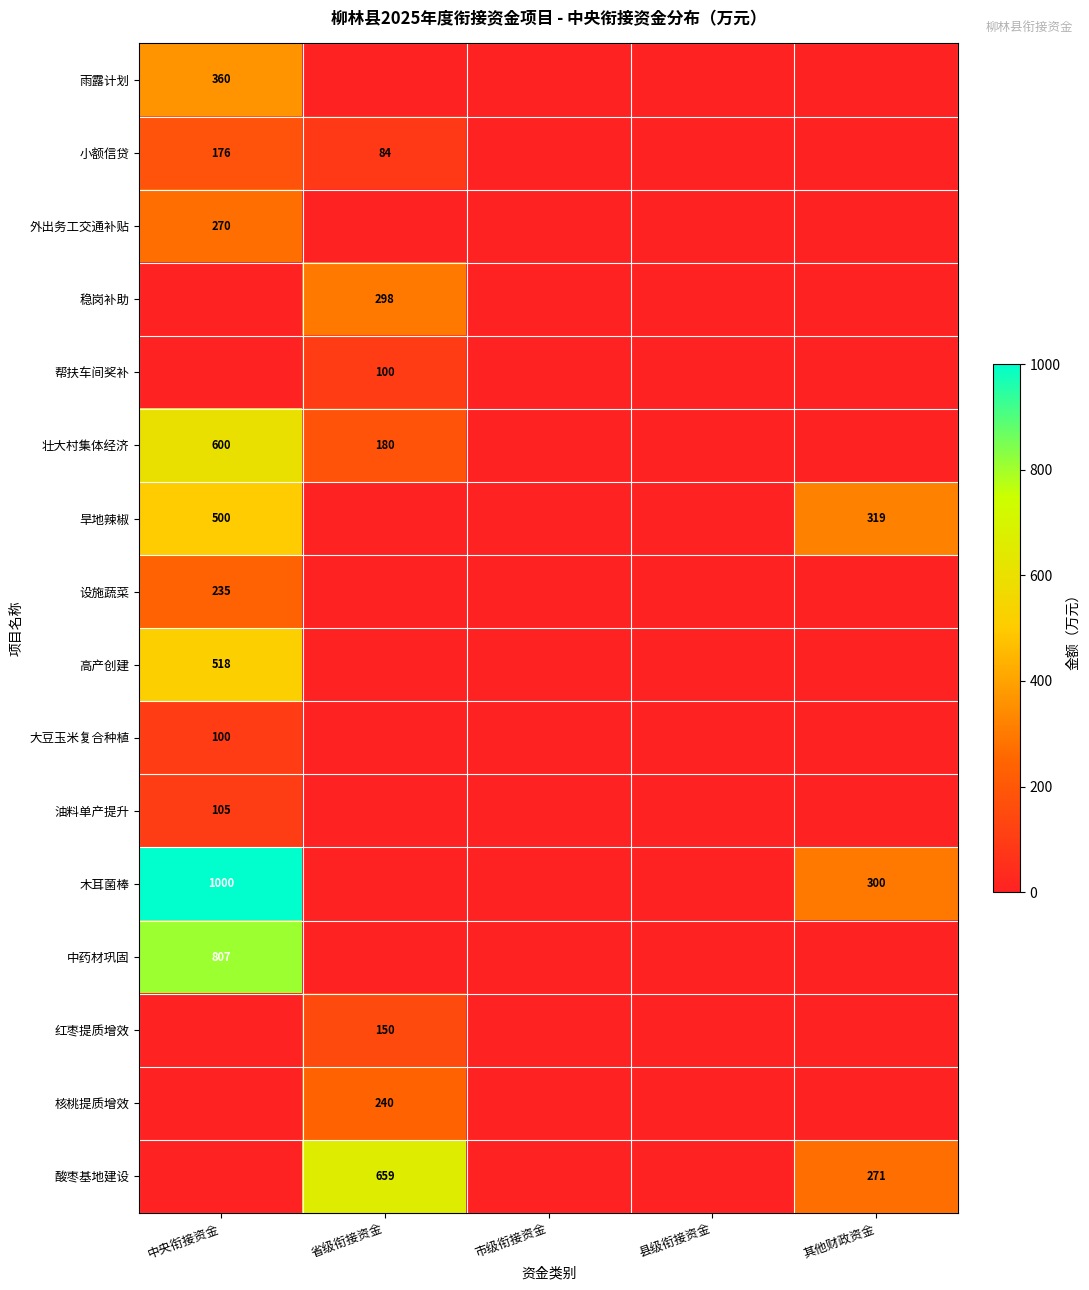

At how many categories does at least one series exceed 440?

2